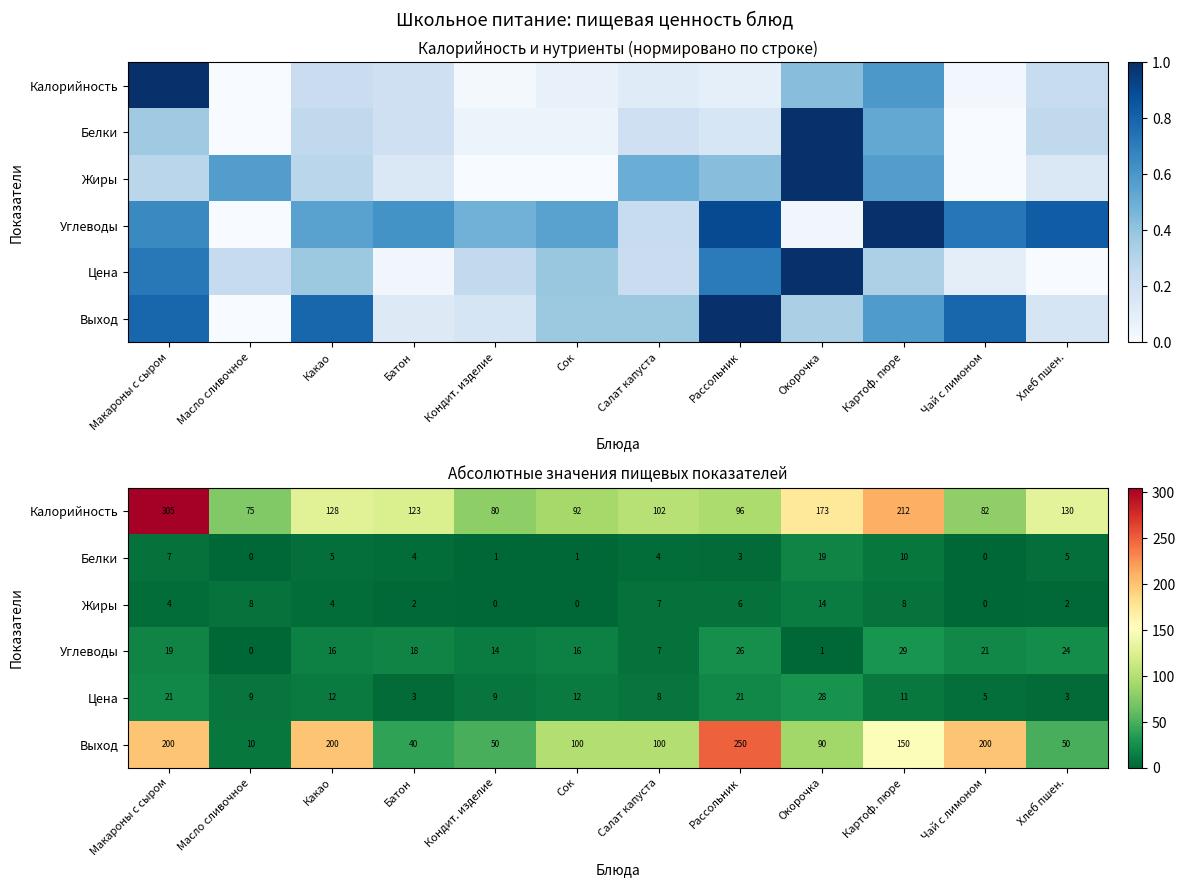

The value of Жиры at Макароны с сыром is 5.4. True or false?

False